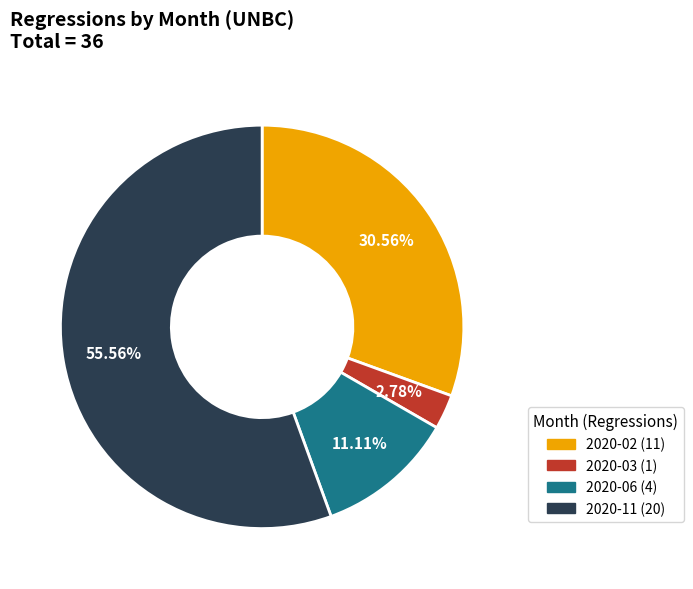

Does any single category account for the majority?

Yes